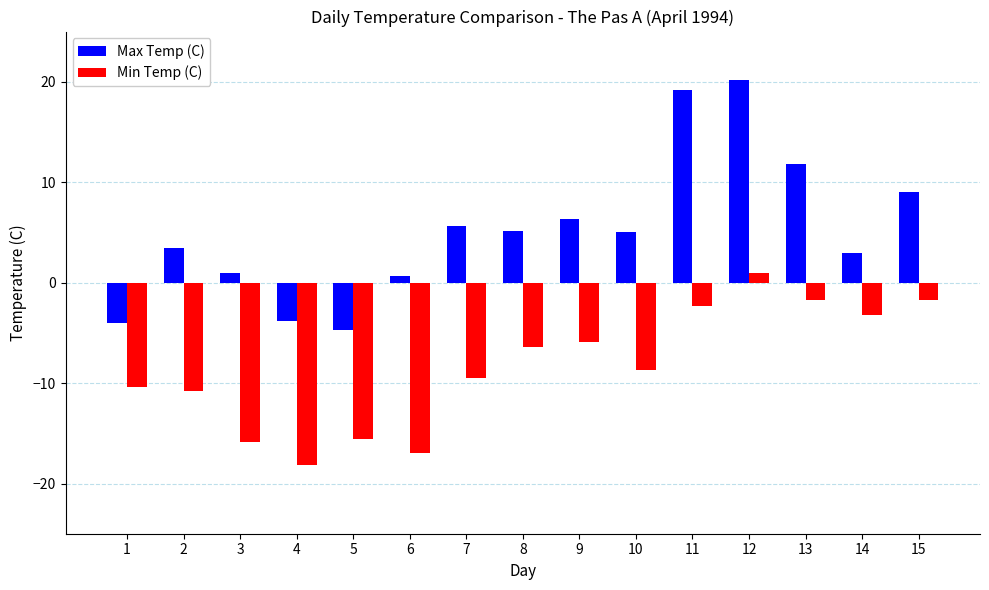

Rank the series by their maximum value, from lowest to highest.

Min Temp (C), Max Temp (C)